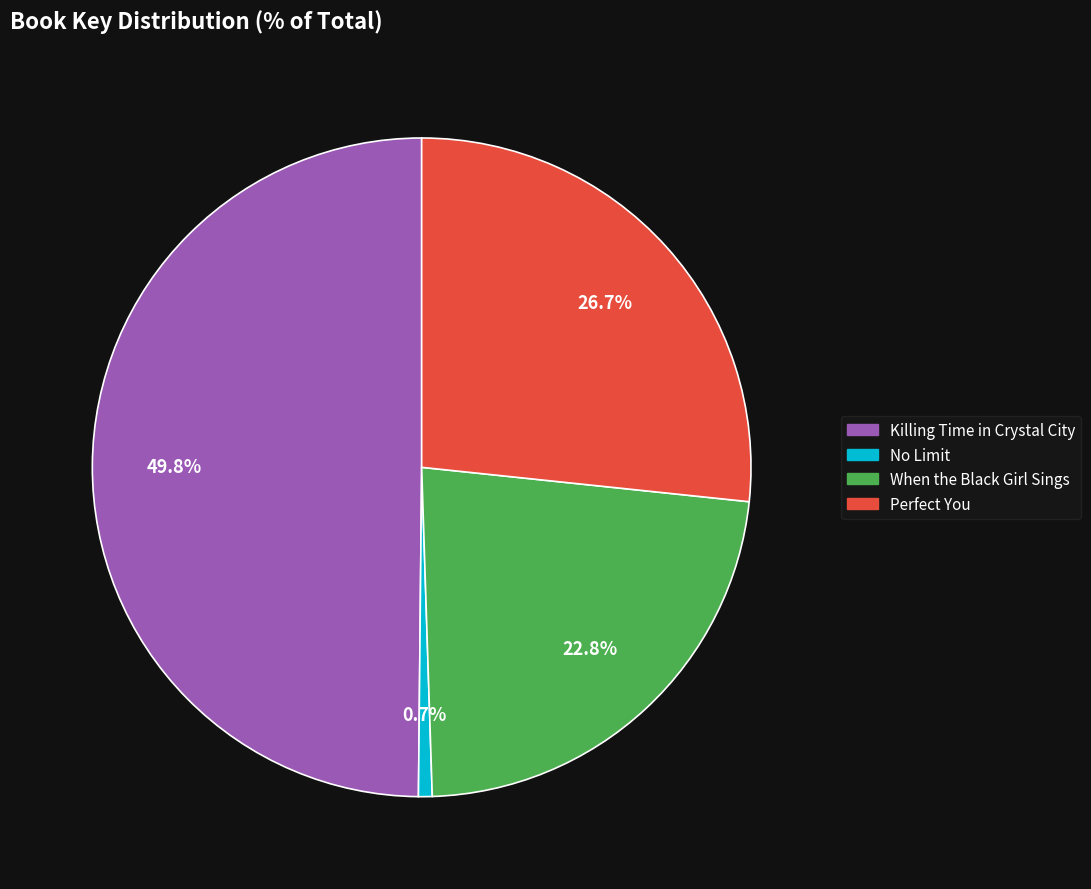

How many slices are in this pie chart?

4